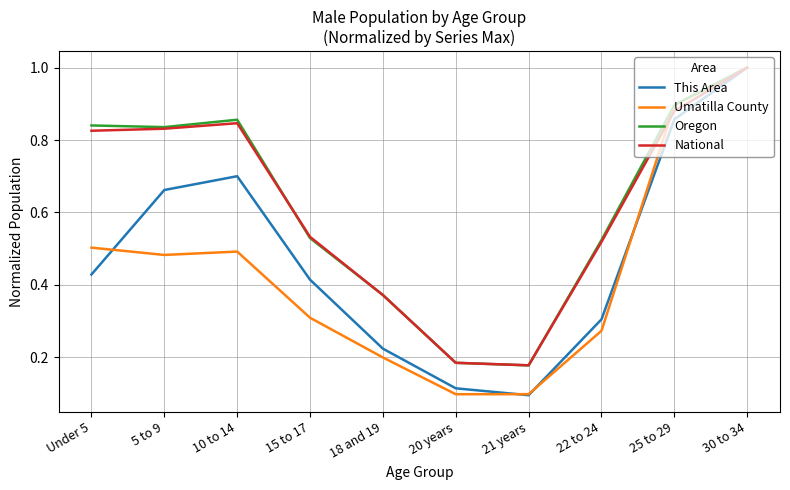

Is the value of This Area at 15 to 17 greater than the value of Umatilla County at 20 years?

Yes